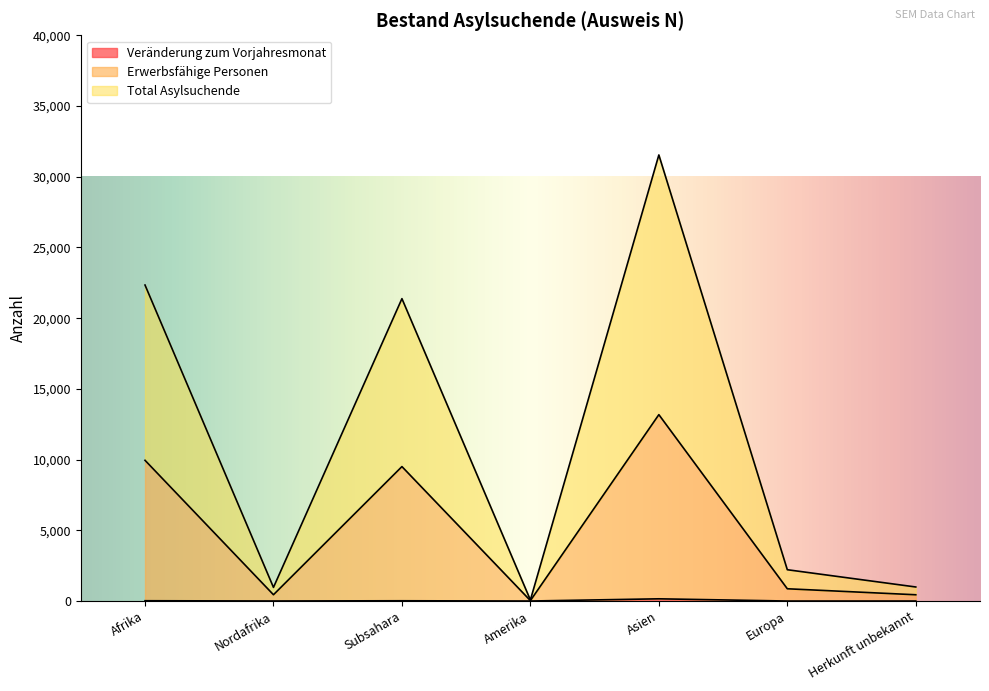

Between Asien and Amerika, which is larger?

Asien